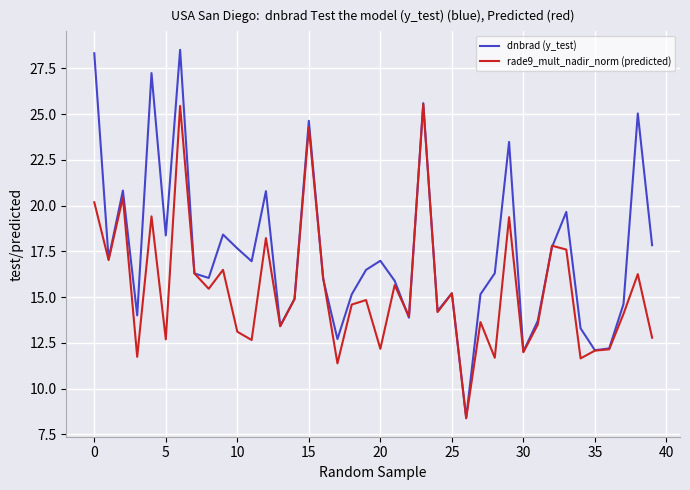

What is the highest value of the rade9_mult_nadir_norm (predicted) series?

25.6